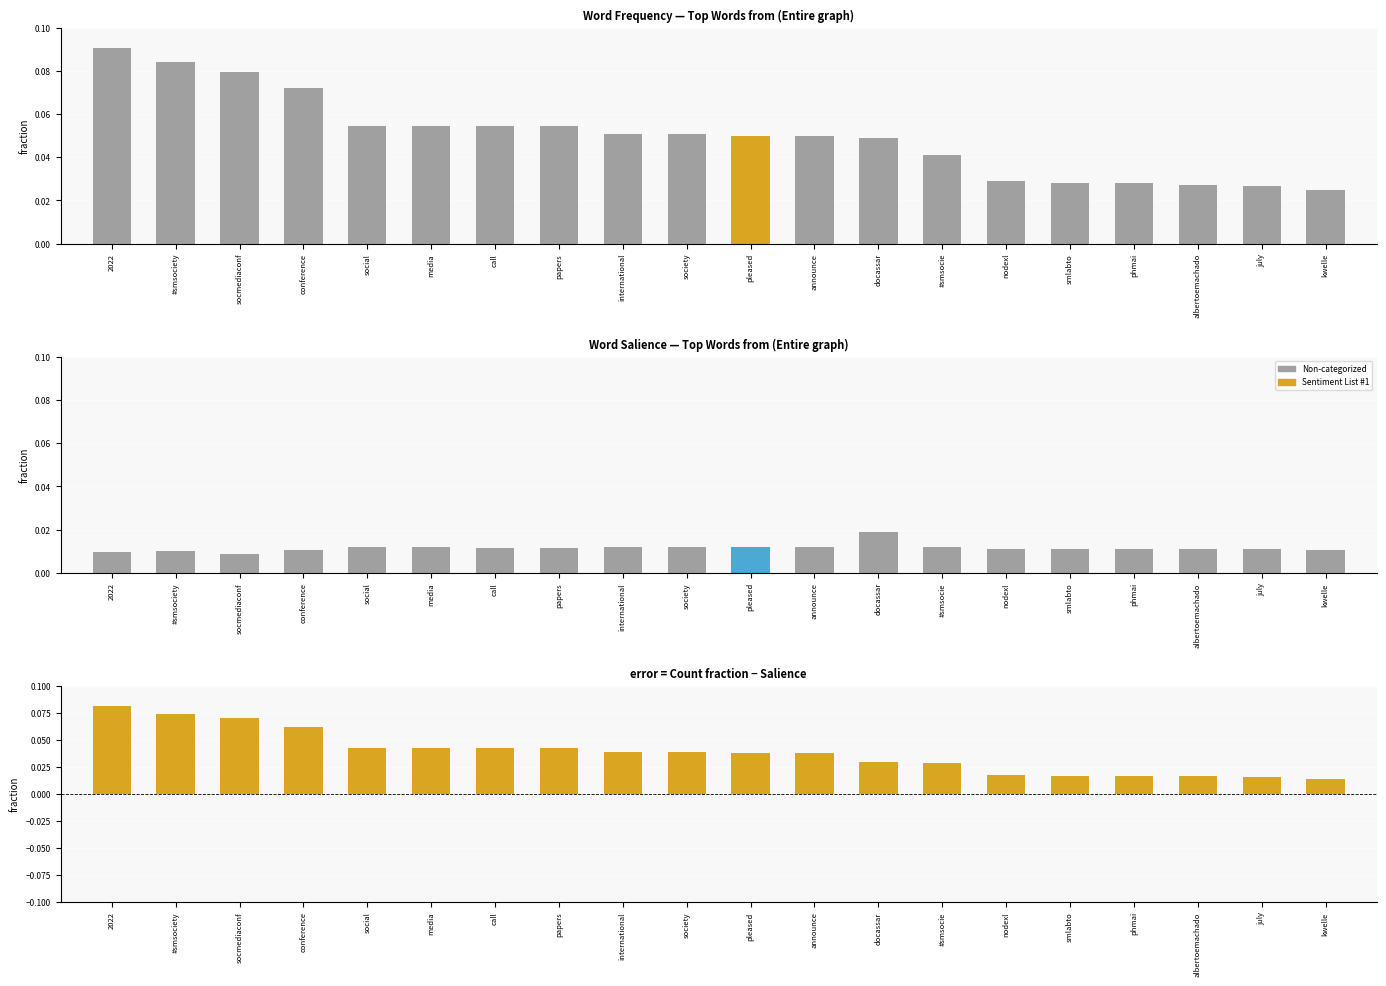

Rank the categories by Count value from highest to lowest.

2022, #smsociety, socmediaconf, conference, social, media, call, papers, international, society, pleased, announce, docassar, #smsocie, nodexl, smlabto, phmai, albertoemachado, july, kwelle